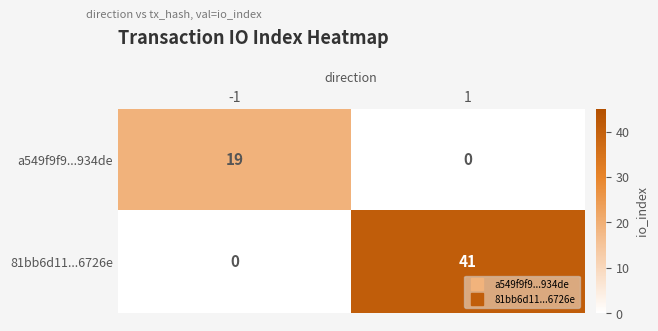

What is the highest value of the a549f9f9...934de series?

19